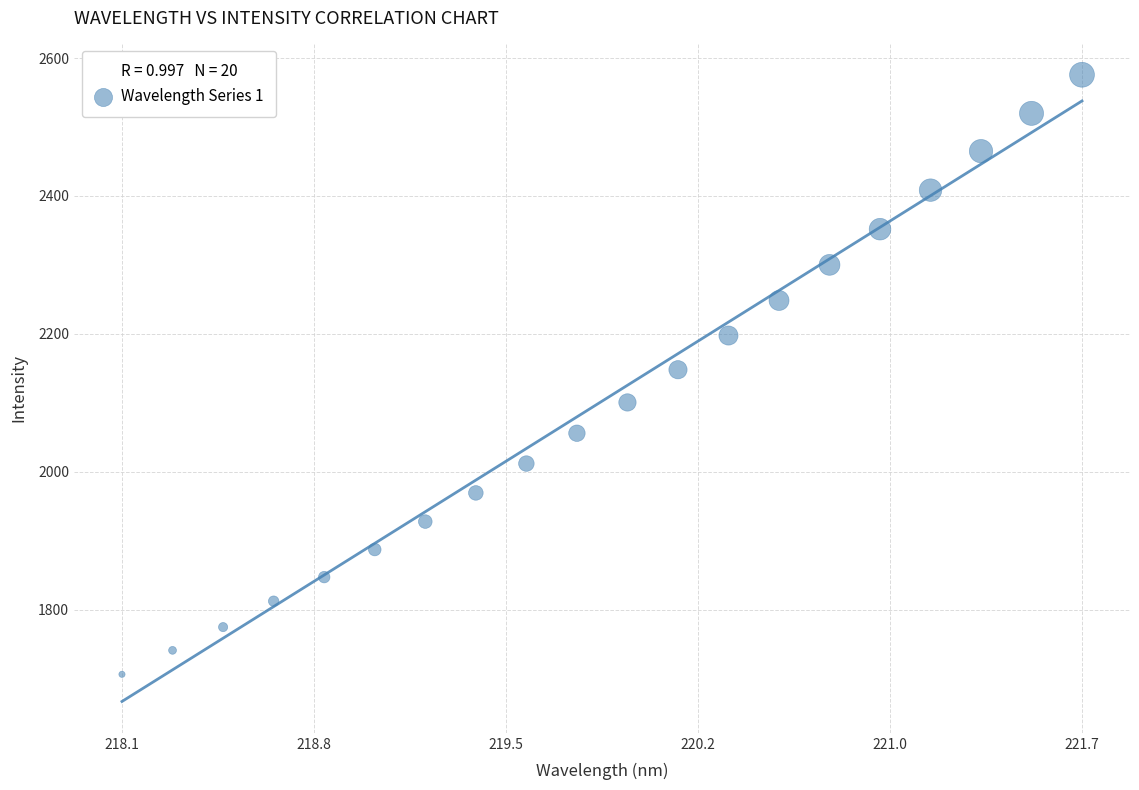

What is the range of Y values (max minus min)?

869.7